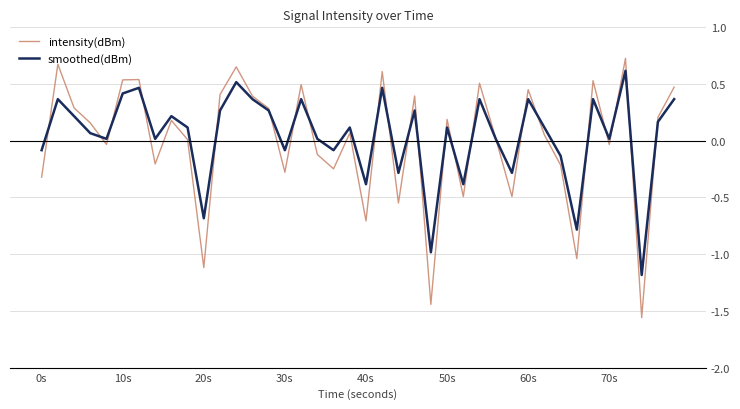

Does the chart display data point markers on the line(s)?

No